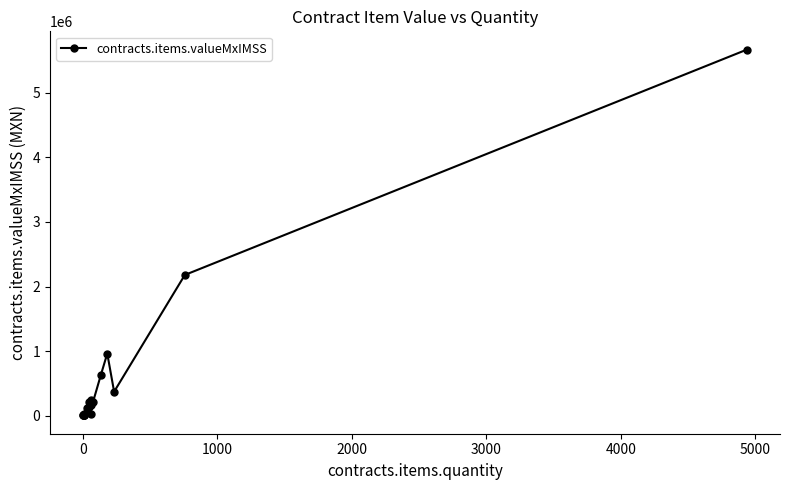

What is the maximum value shown in the chart?

5667342.6